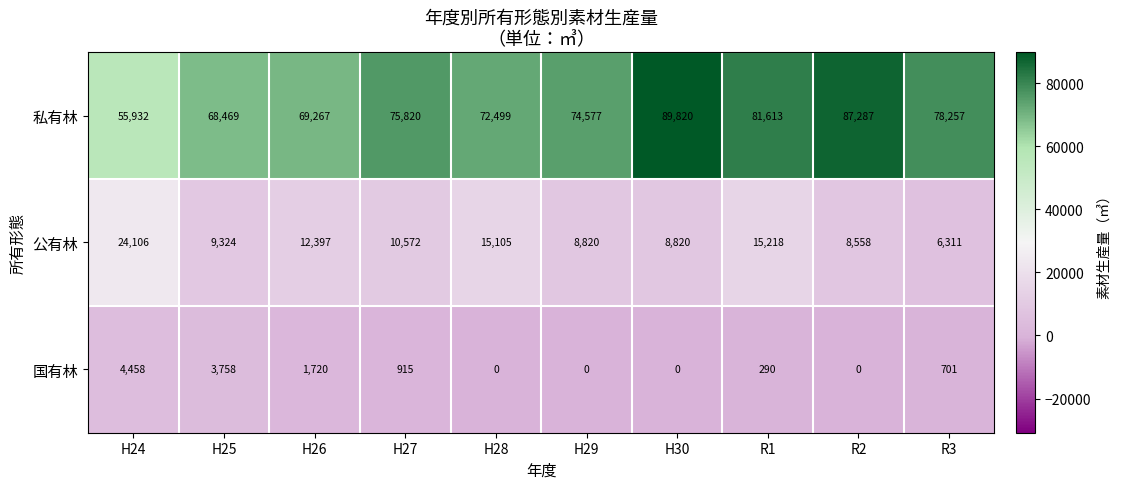

Reading left to right, list all the values displayed in this chart.

私有林: 55932	68469	69267	75820	72499	74577	89820	81613	87287	78257
公有林: 24106	9324	12397	10572	15105	8820	8820	15218	8558	6311
国有林: 4458	3758	1720	915	0	0	0	290	0	701